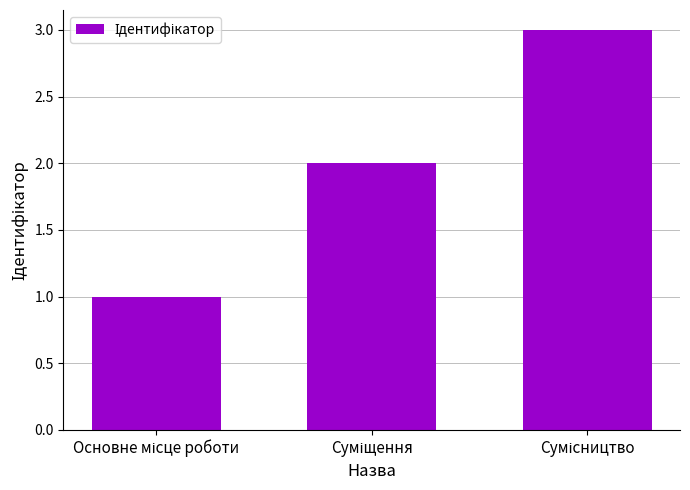

What is the sum of all values?

6